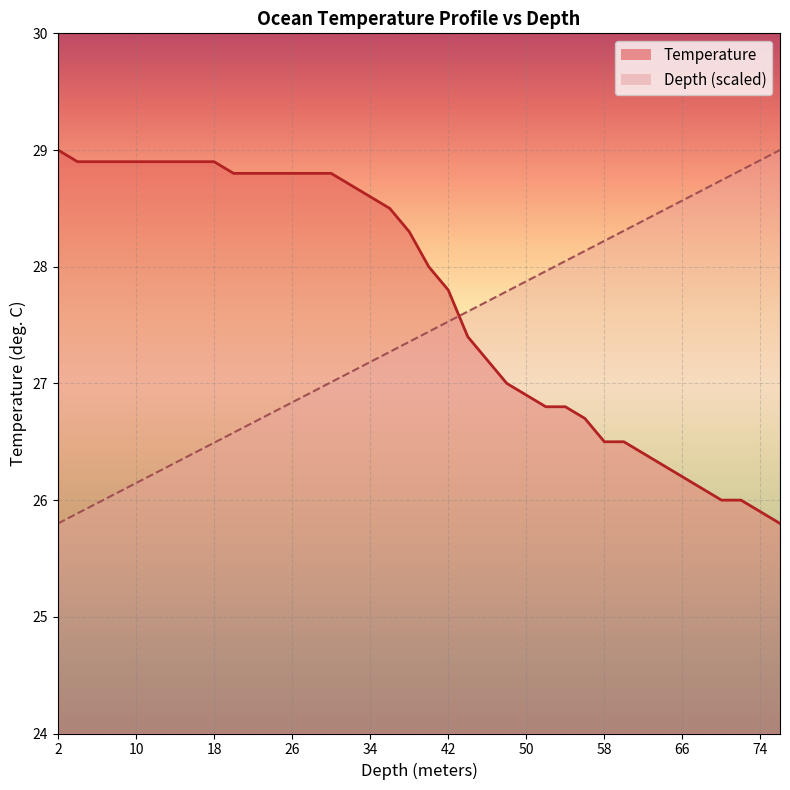

List the labels in order of Depth value, smallest first.

2, 4, 6, 8, 10, 12, 14, 16, 18, 20, 22, 24, 26, 28, 30, 32, 34, 36, 38, 40, 42, 44, 46, 48, 50, 52, 54, 56, 58, 60, 62, 64, 66, 68, 70, 72, 74, 76